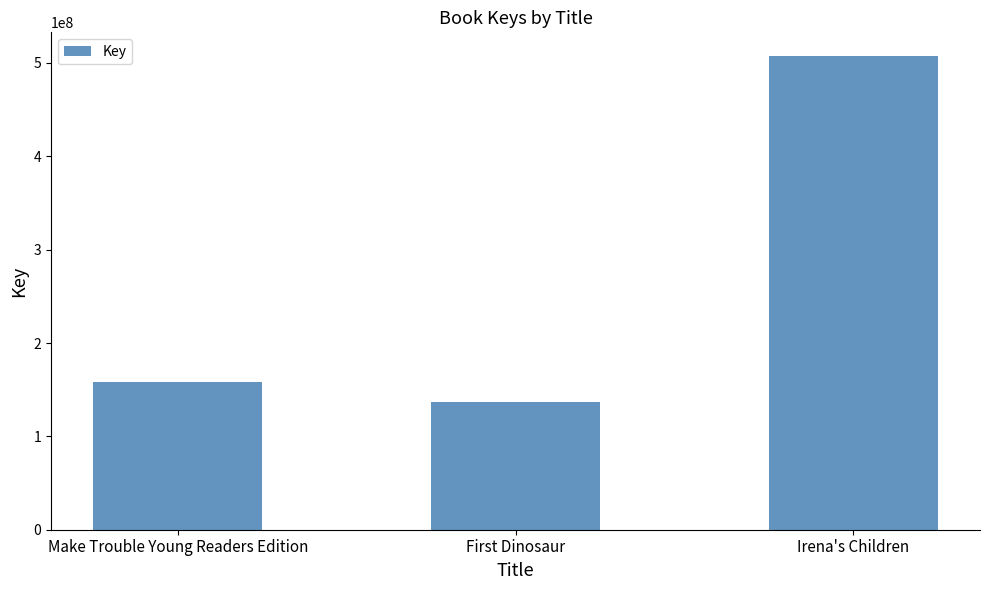

What is the difference between the maximum and minimum values?

371118166